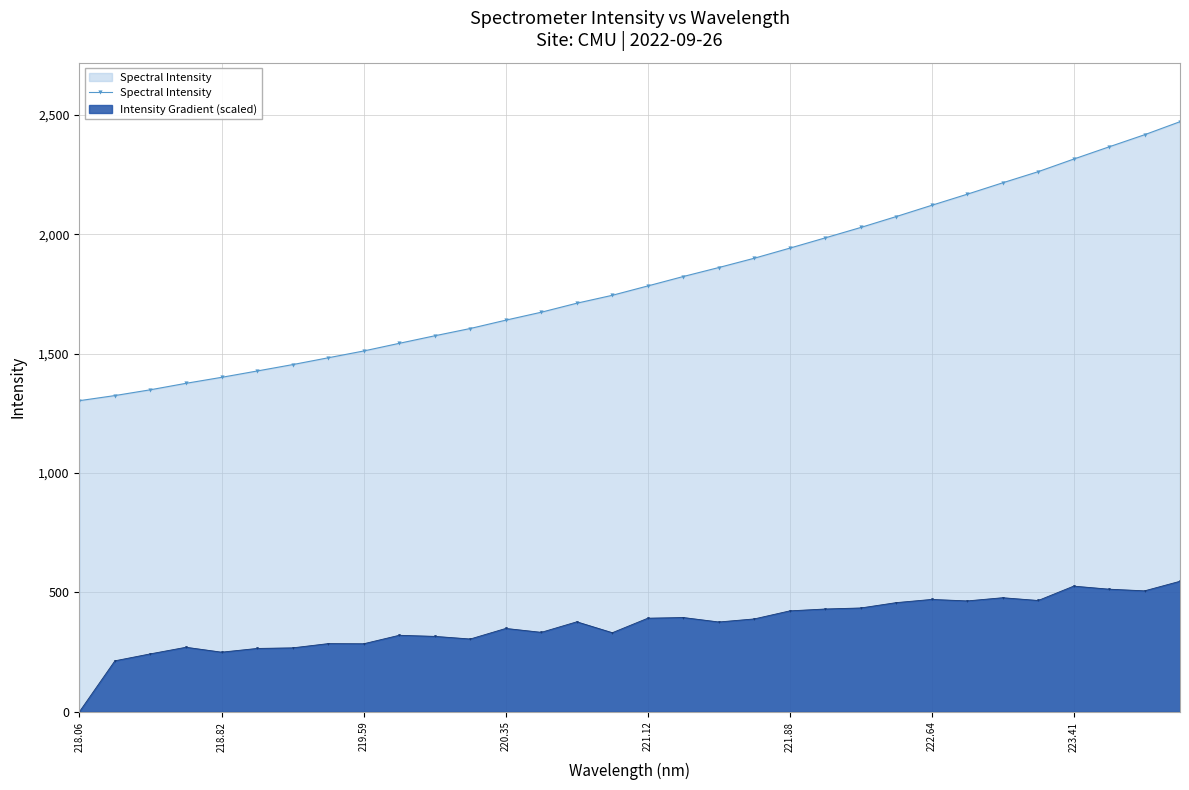

List the series in order of their peak value, highest first.

Spectral Intensity, Intensity Gradient (scaled)